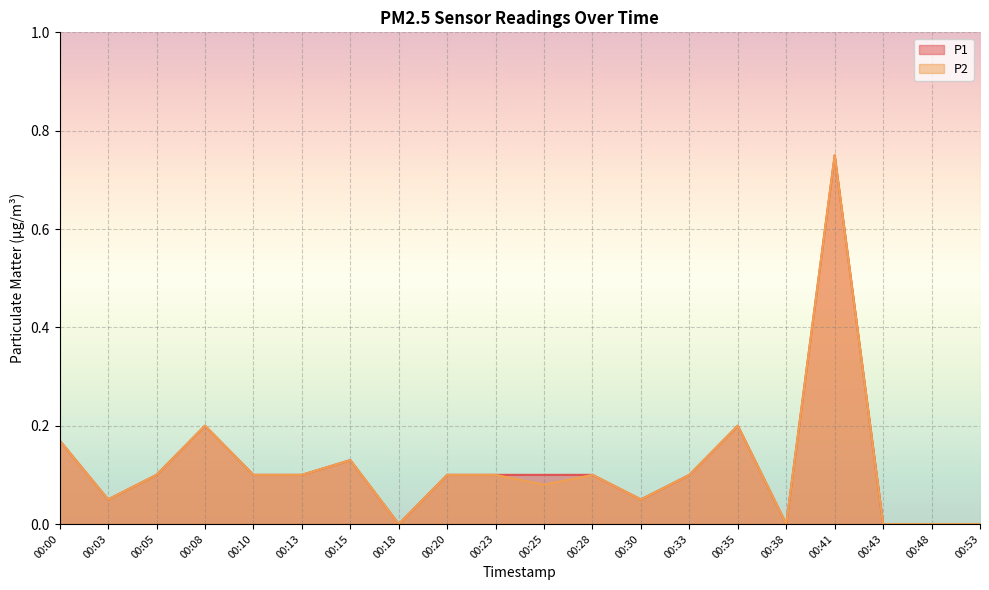

Reading left to right, list all the values displayed in this chart.

P1: 00:00=0.2	00:03=0.1	00:05=0.1	00:08=0.2	00:10=0.1	00:13=0.1	00:15=0.1	00:18=0.0	00:20=0.1	00:23=0.1	00:25=0.1	00:28=0.1	00:30=0.1	00:33=0.1	00:35=0.2	00:38=0.0	00:41=0.8	00:43=0.0	00:48=0.0	00:53=0.0
P2: 00:00=0.2	00:03=0.1	00:05=0.1	00:08=0.2	00:10=0.1	00:13=0.1	00:15=0.1	00:18=0.0	00:20=0.1	00:23=0.1	00:25=0.1	00:28=0.1	00:30=0.1	00:33=0.1	00:35=0.2	00:38=0.0	00:41=0.8	00:43=0.0	00:48=0.0	00:53=0.0